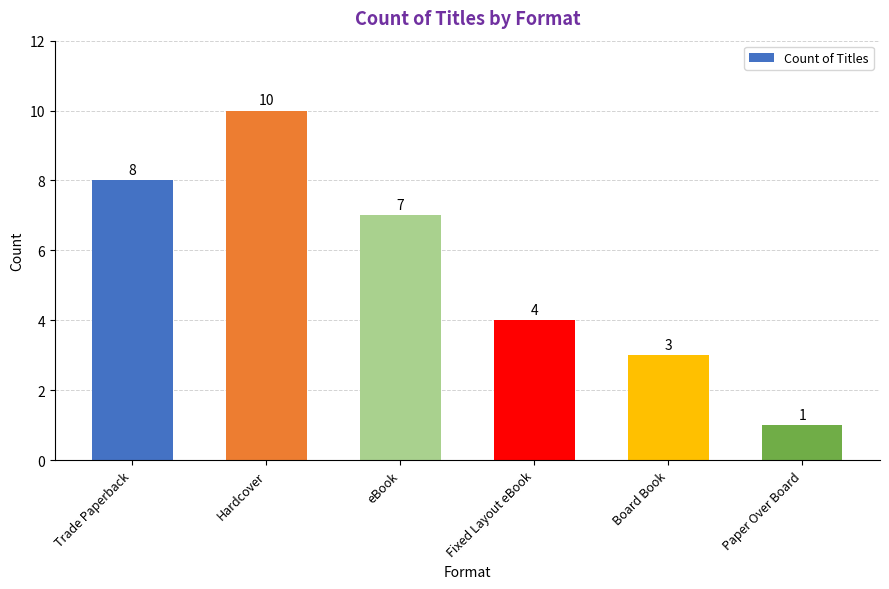

At which category does the chart reach its minimum across all series?

Paper Over Board